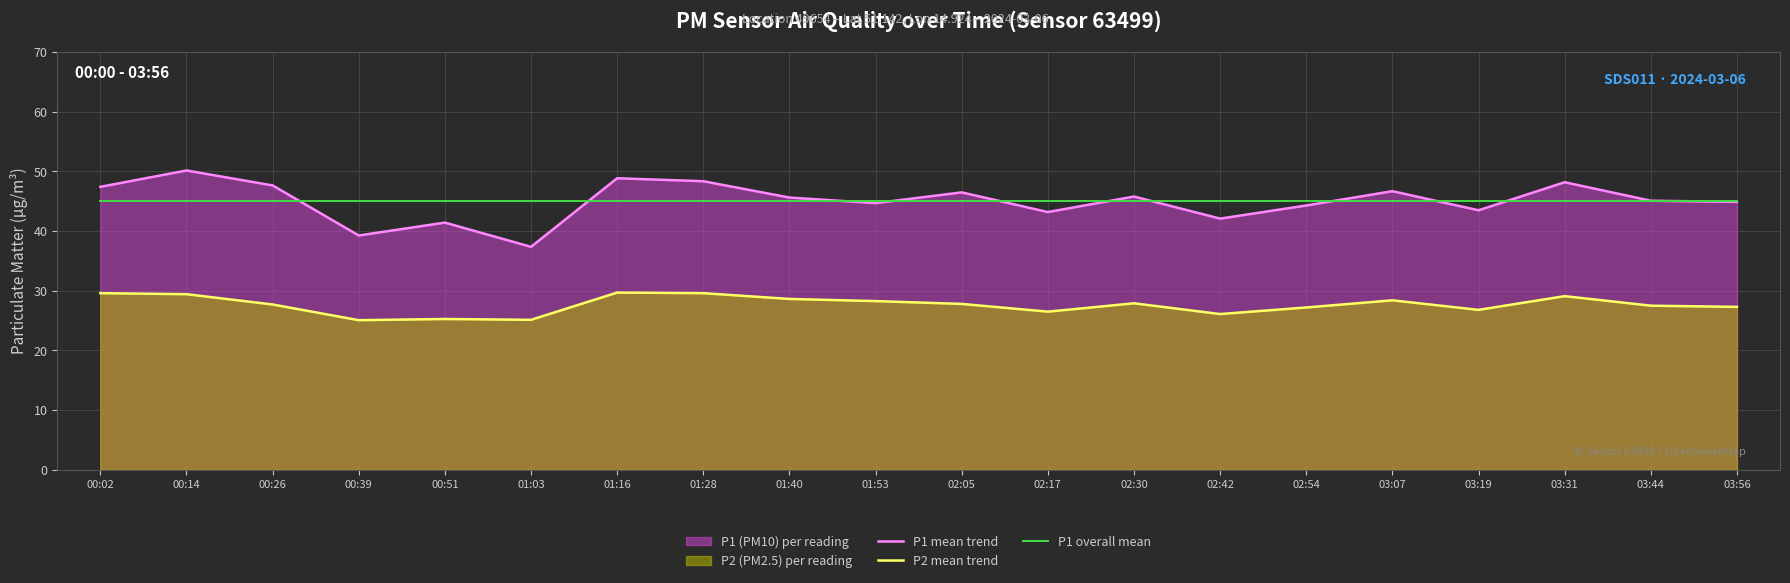

Reading left to right, transcribe all the data shown in this chart.

P1 mean trend: 47.4	50.2	47.7	39.3	41.4	37.4	48.9	48.4	45.6	44.7	46.5	43.2	45.8	42.1	44.3	46.7	43.5	48.2	45.1	44.9
P2 mean trend: 29.6	29.4	27.7	25.1	25.3	25.1	29.7	29.6	28.6	28.3	27.8	26.5	27.9	26.1	27.2	28.4	26.8	29.1	27.5	27.3
P1 overall mean: 45.1	45.1	45.1	45.1	45.1	45.1	45.1	45.1	45.1	45.1	45.1	45.1	45.1	45.1	45.1	45.1	45.1	45.1	45.1	45.1